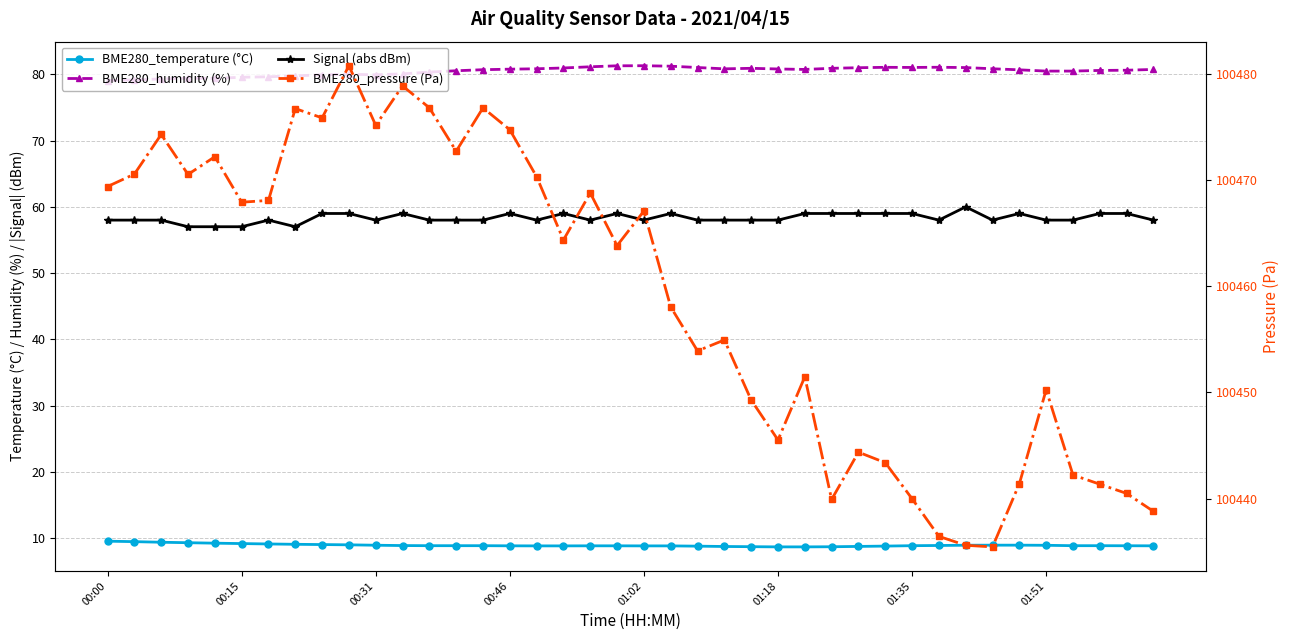

Between 23 and 24, which series saw the biggest shift?

BME280_pressure (Pa)